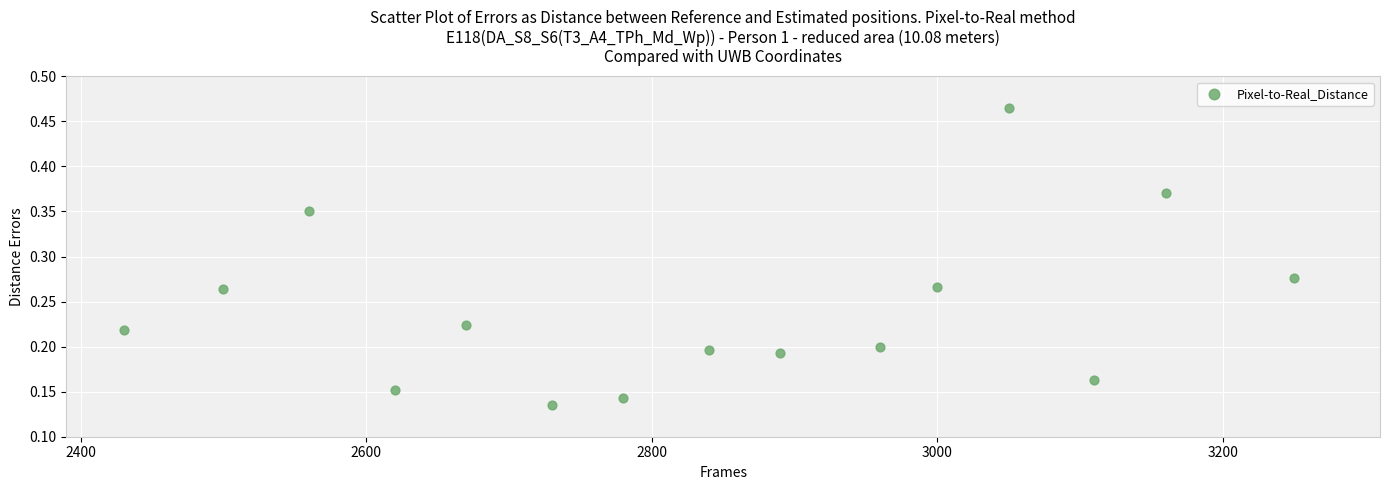

What is the range of X values (max minus min)?

820.0